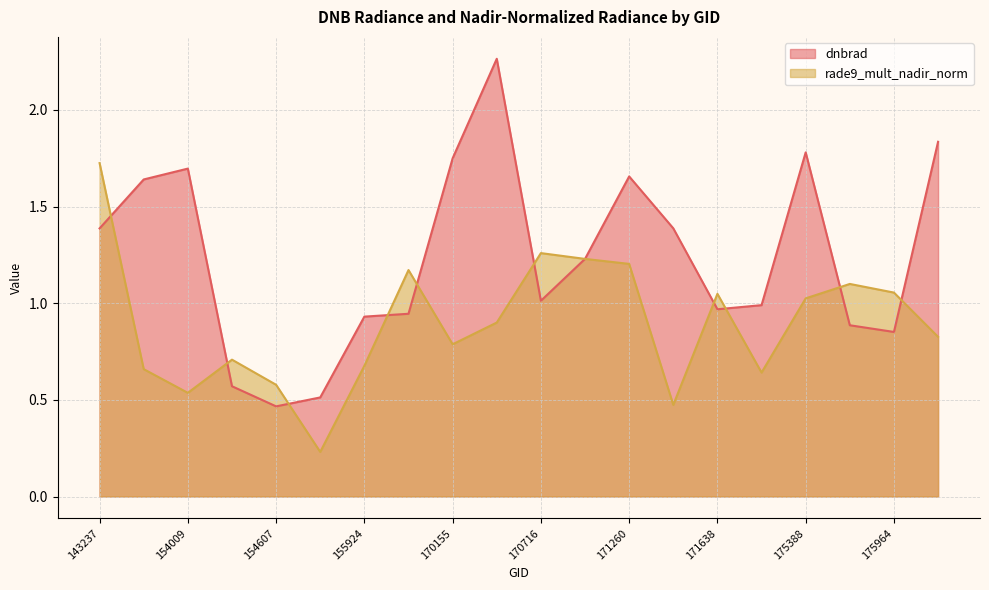

At which category does rade9_mult_nadir_norm reach its first local peak?

154406